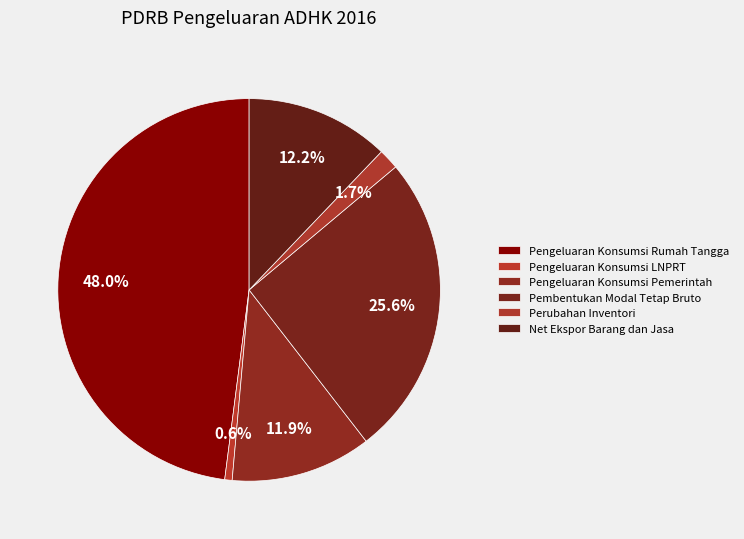

Count the number of slices in the pie.

6